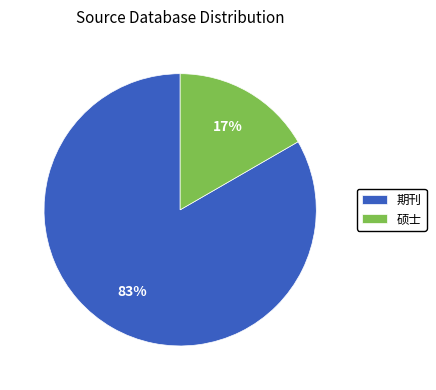

Between 硕士 and 期刊, which is larger?

期刊